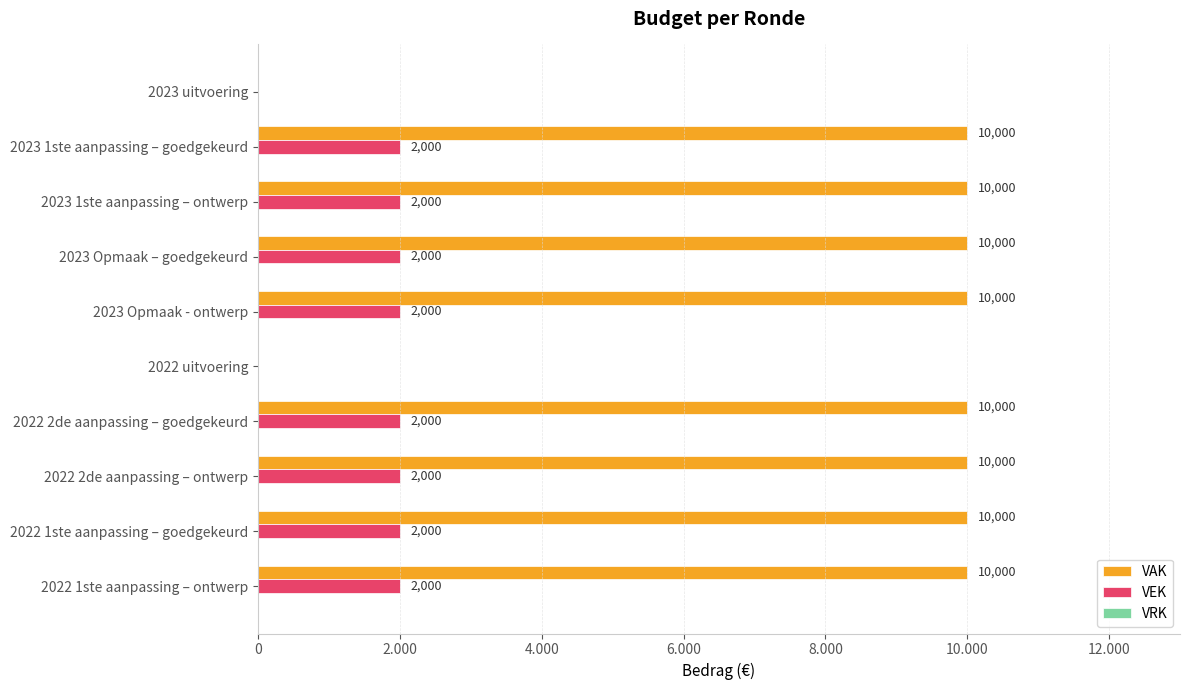

How many positive values does the VAK series have?

8